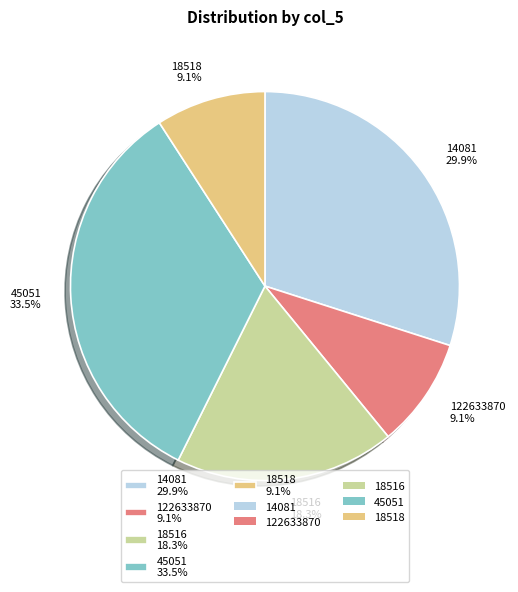

How many segments does this pie chart have?

5